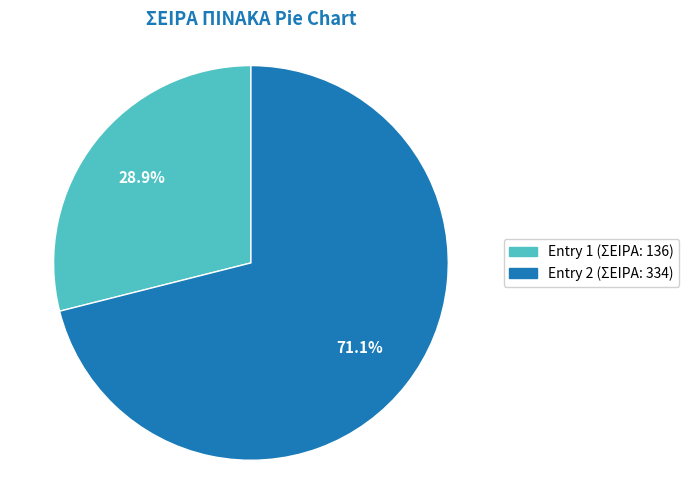

How many segments does this pie chart have?

2